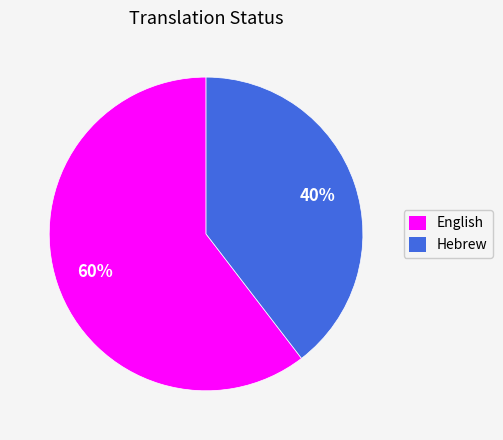

Does Hebrew account for over 50% of the chart?

No